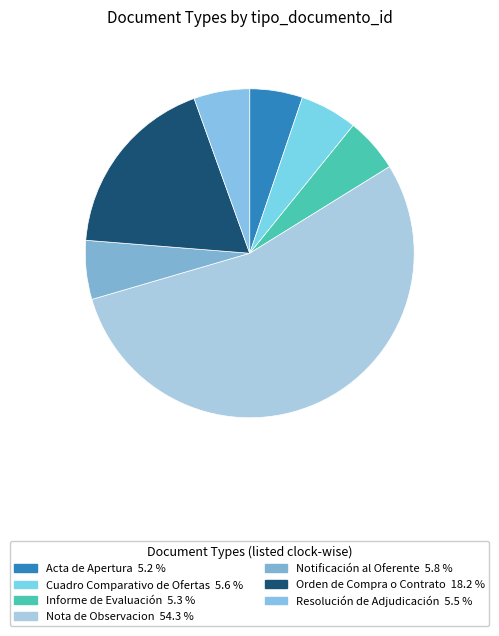

How many slices are in this pie chart?

7